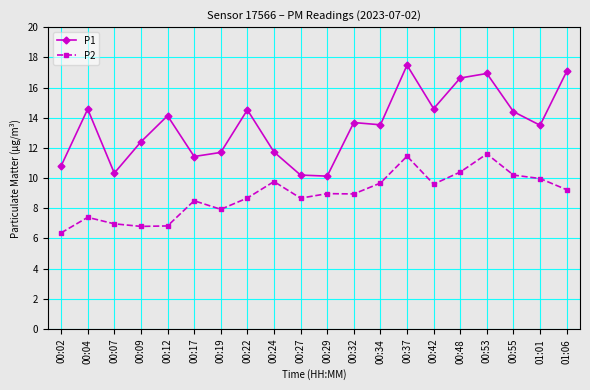

What is the difference between the highest and lowest values at 01:01?

3.5